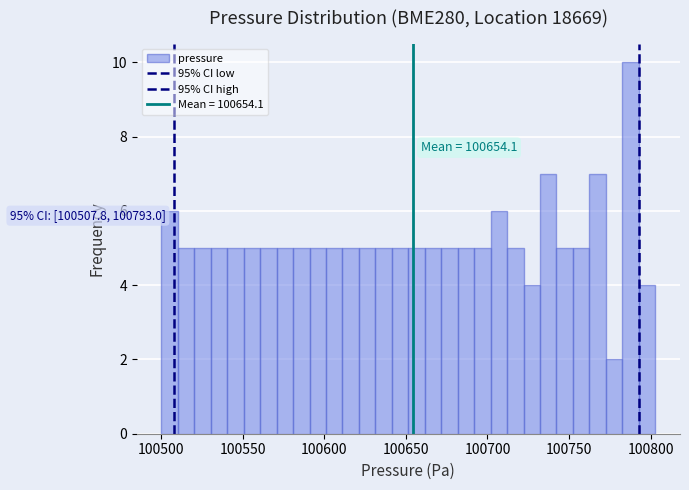

Read against the x-axis, roughly where is the centre of the tallest bar?

100790